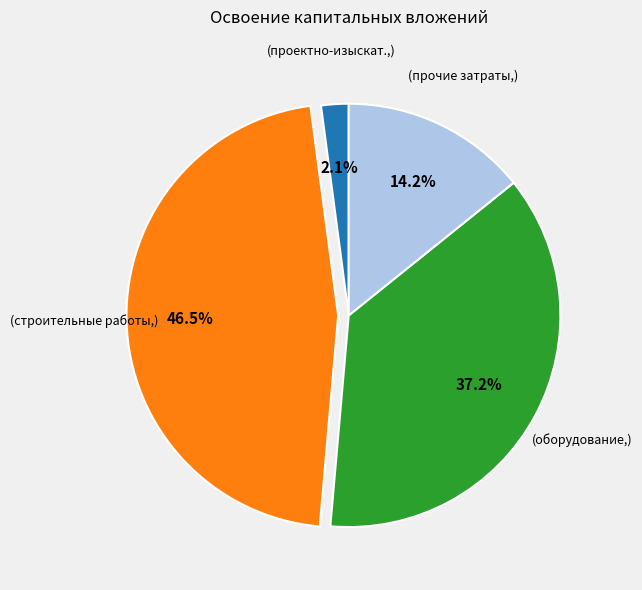

How many segments does this pie chart have?

4